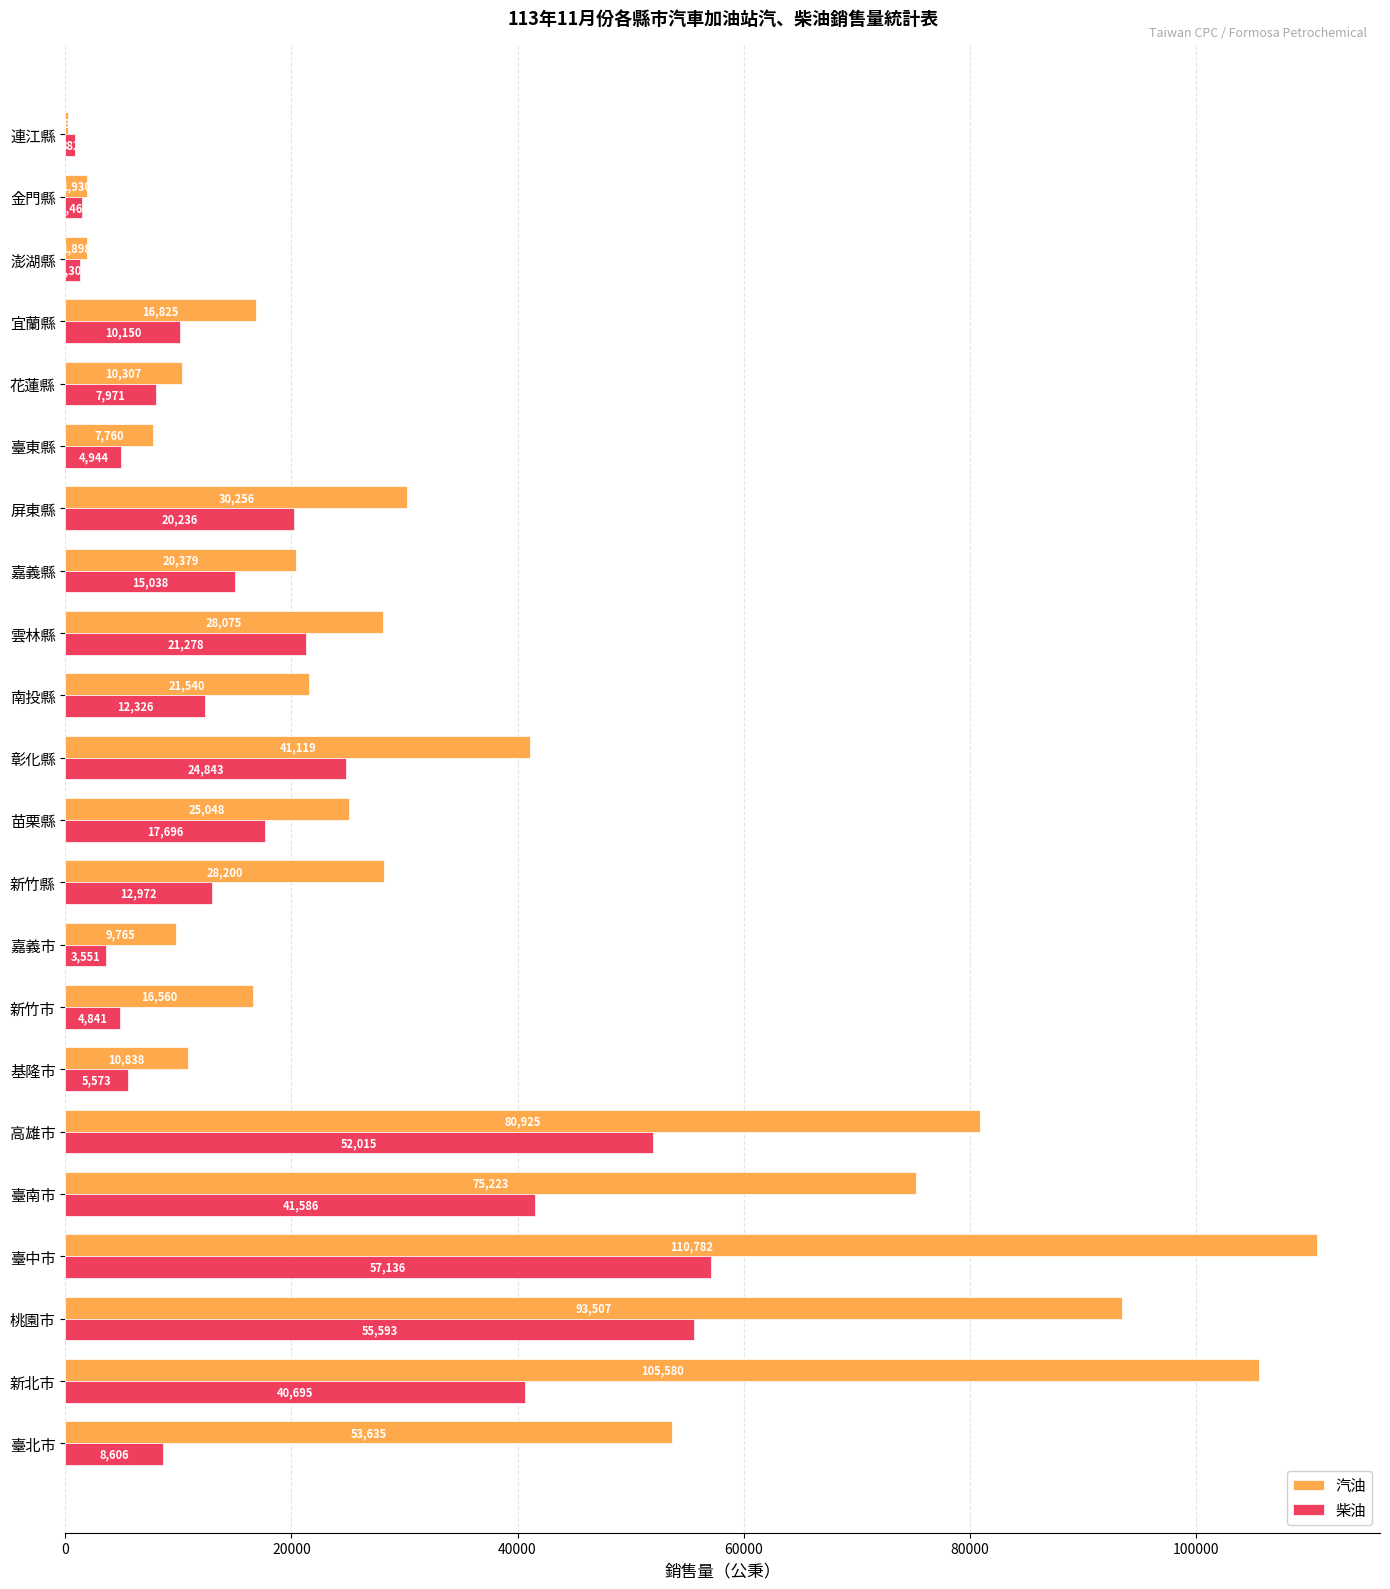

At which category is the sum across all series the highest?

臺中市